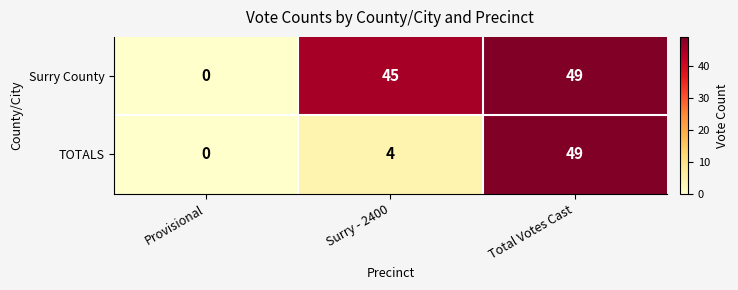

How many categories are shown in the chart?

3